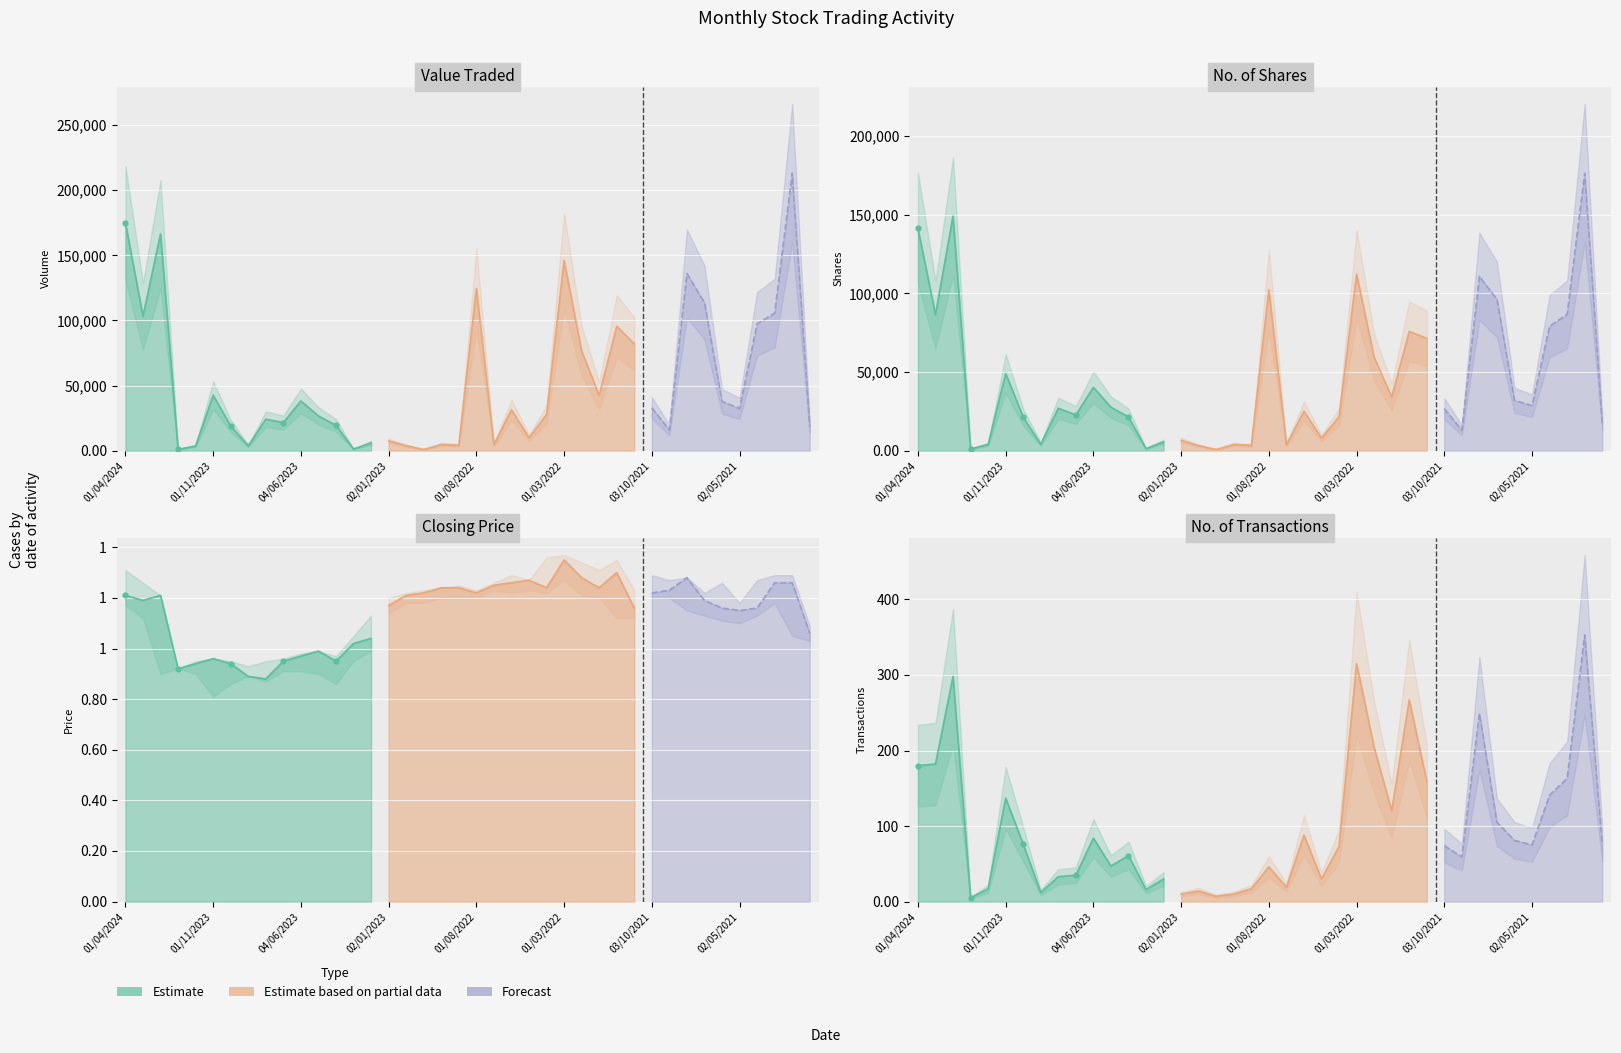

Which series has the widest spread of Y values?

Value Traded